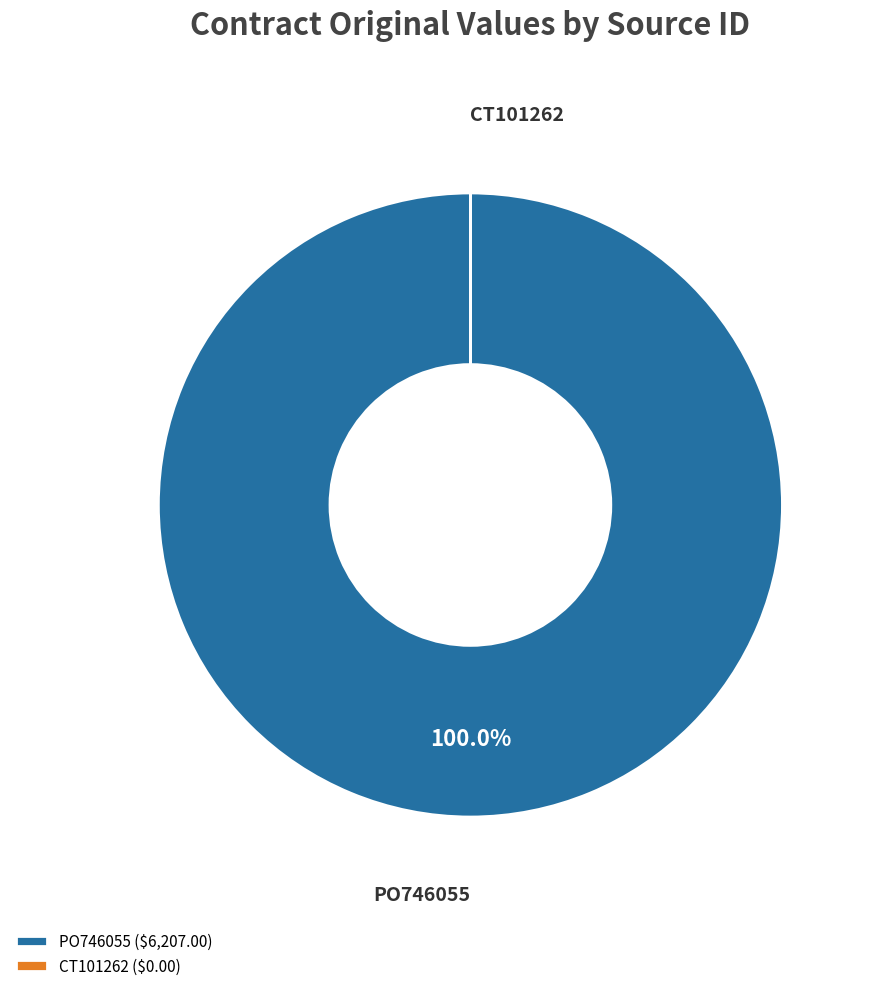

Is PO746055 ($6,207.00) the majority of the pie?

Yes